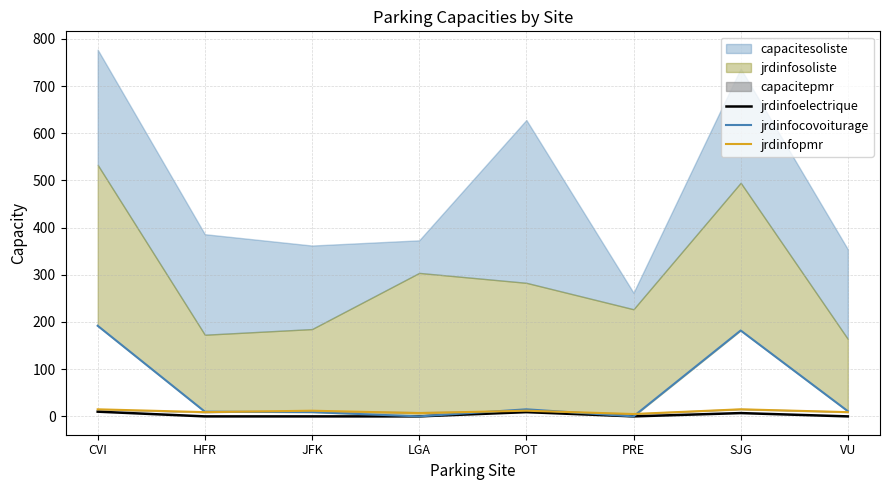

Rank the categories by jrdinfopmr value from lowest to highest.

PRE, LGA, HFR, VU, JFK, POT, CVI, SJG